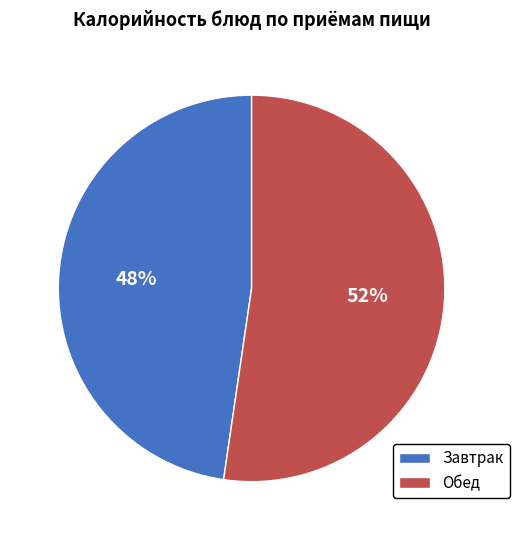

To the nearest percent, what percentage of the pie is Обед?

52%